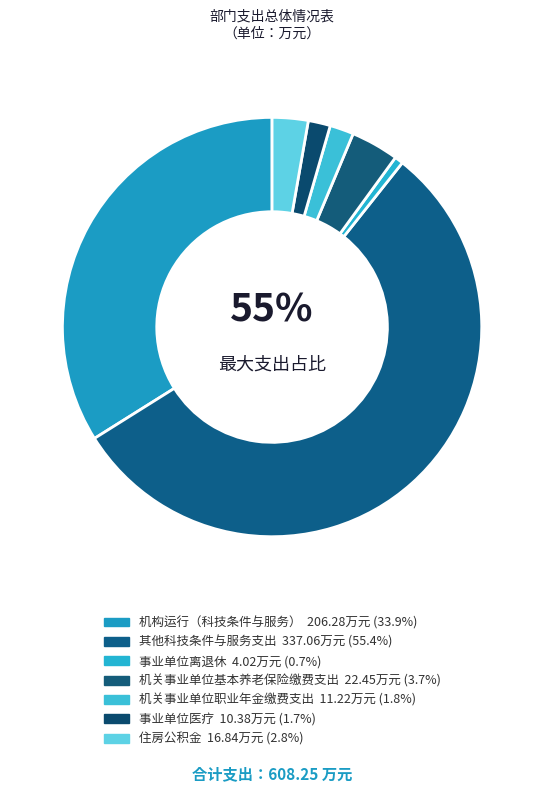

Which category has the biggest portion of the pie?

其他科技条件与服务支出